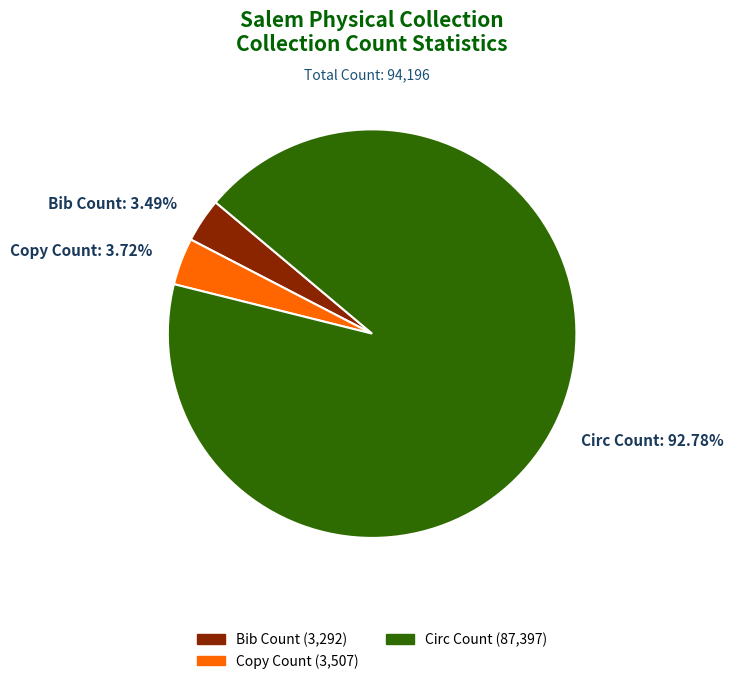

What is the ratio of the value at Copy Count: 3.72% to the value at Bib Count: 3.49%?

1.1